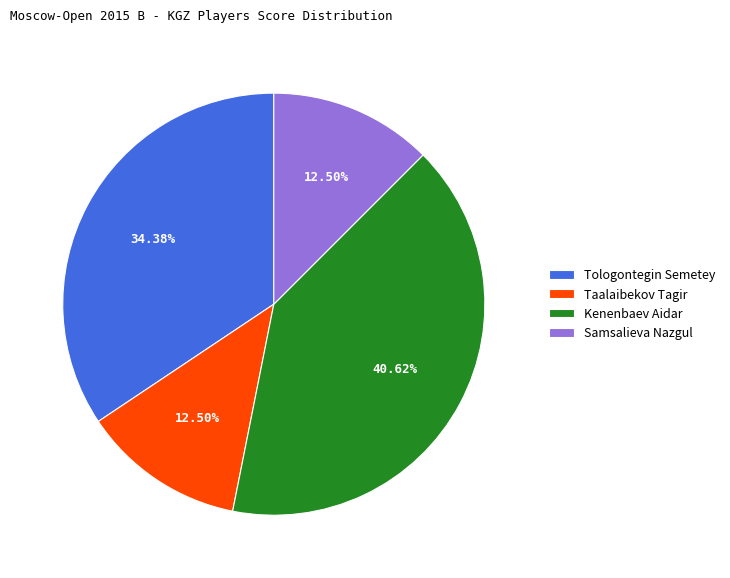

Between Tologontegin Semetey and Kenenbaev Aidar, which is larger?

Kenenbaev Aidar